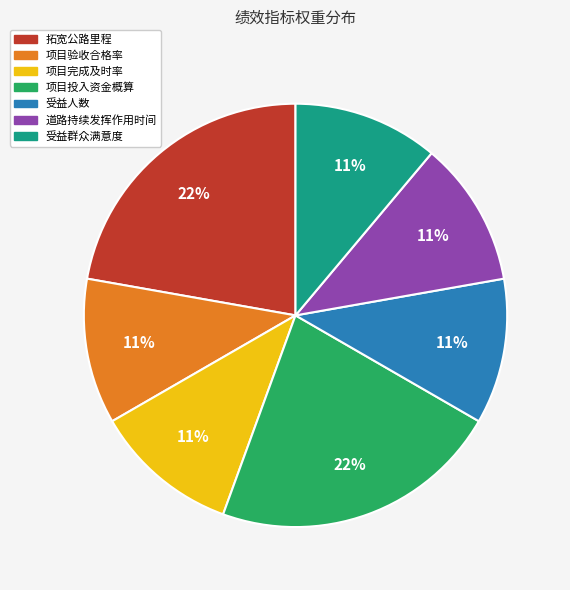

Does any single category account for the majority?

No